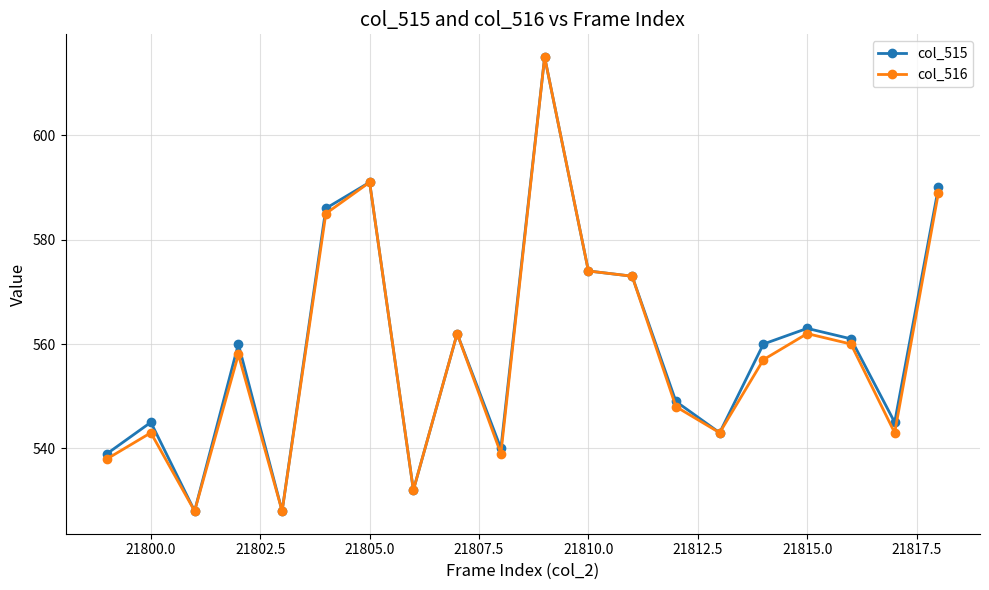

What is the lowest value of the col_516 series?

528